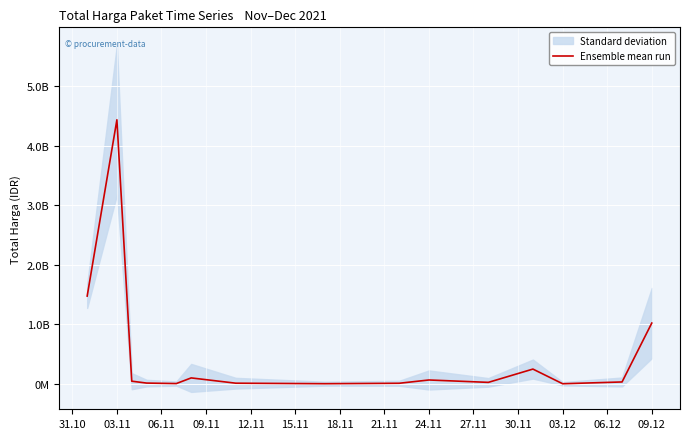

What is the average value?

501233139